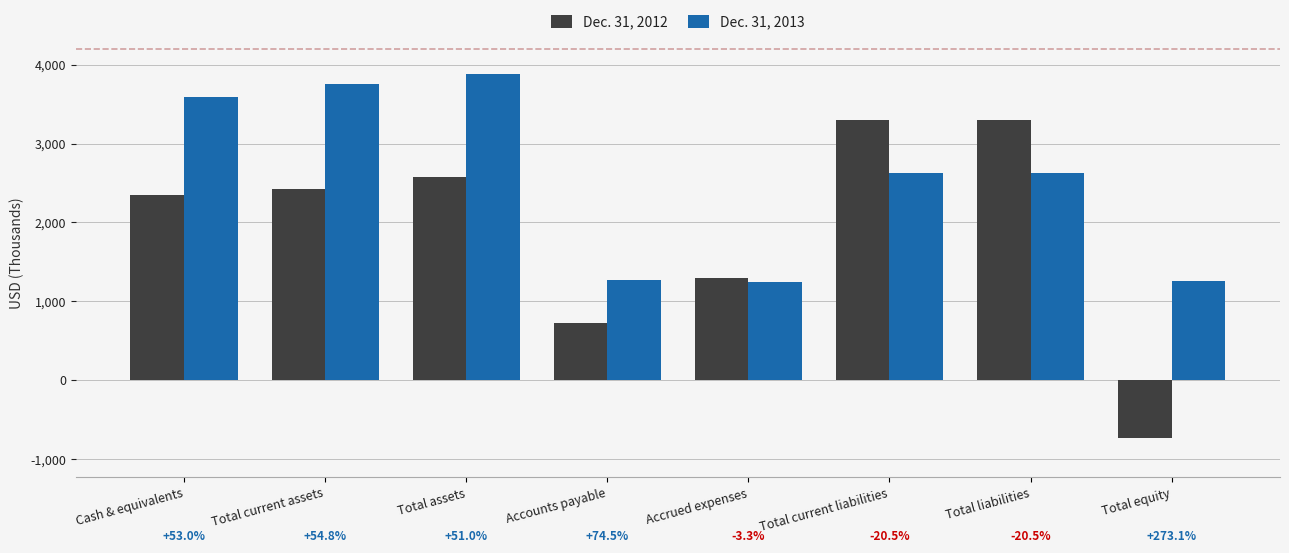

Does the chart contain any negative values?

Yes